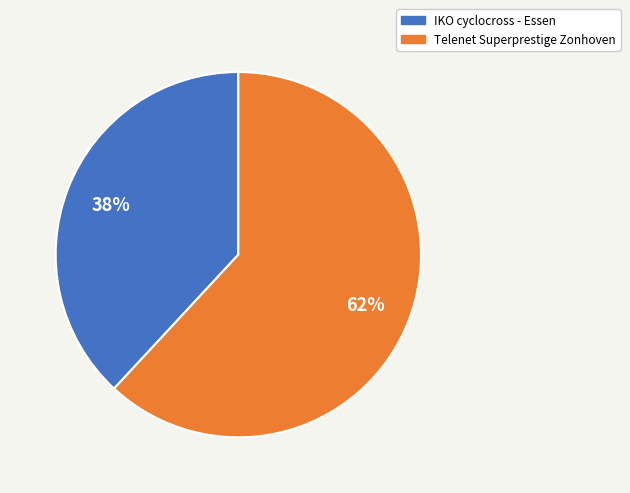

Which category has the biggest portion of the pie?

Telenet Superprestige Zonhoven